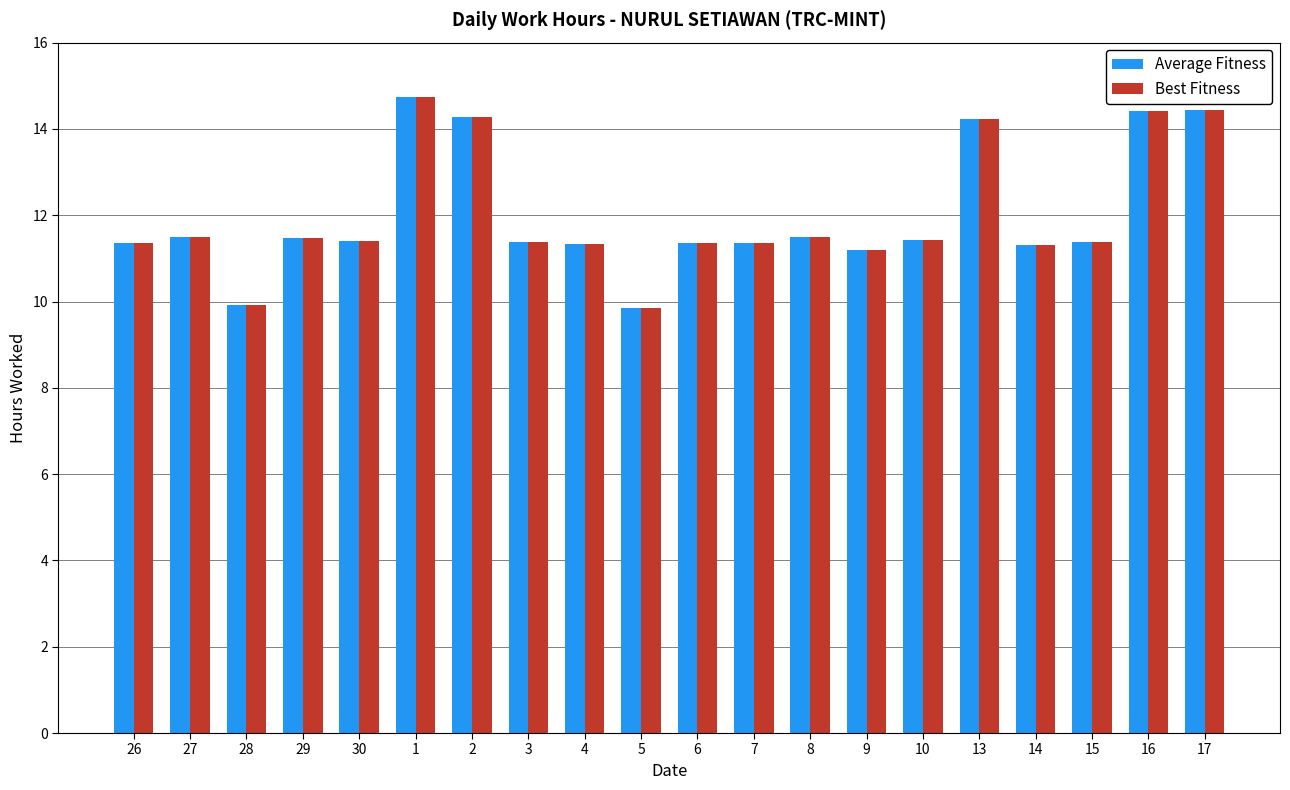

Are the bars horizontal?

No